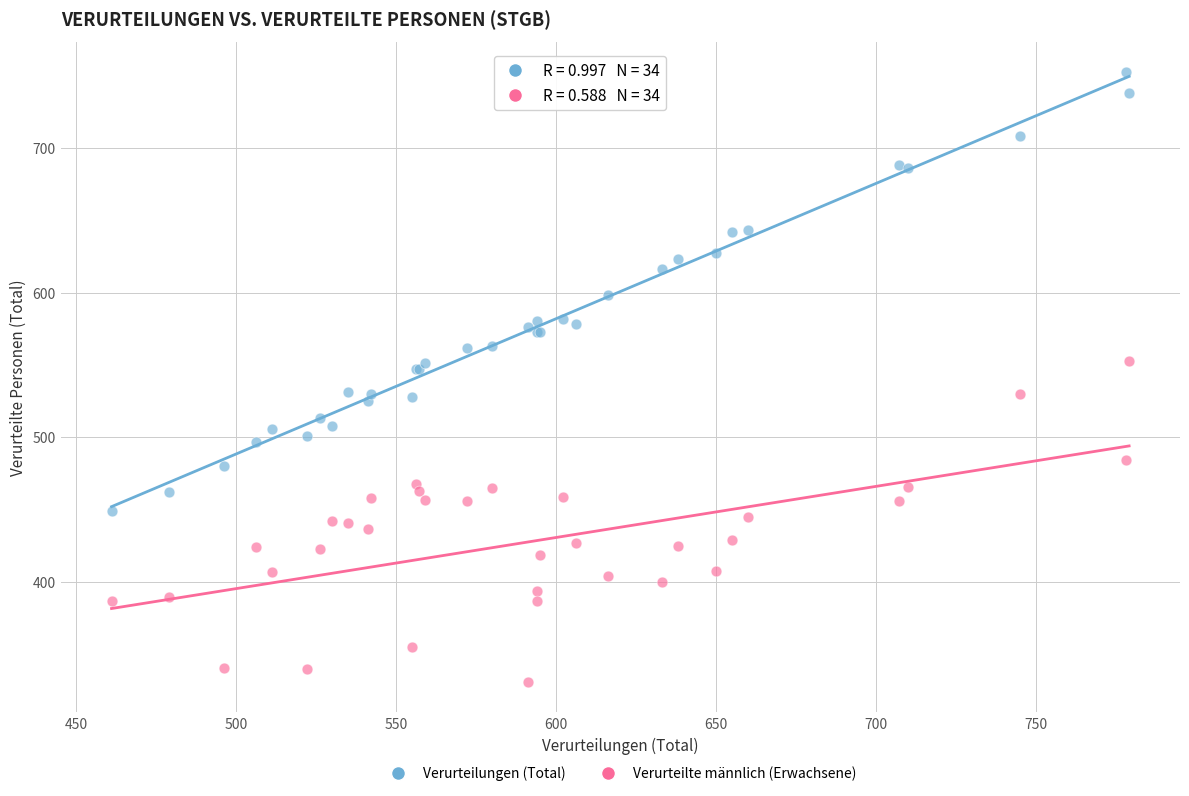

Which series reaches the minimum Y coordinate?

Verurteilte männlich (Erwachsene)